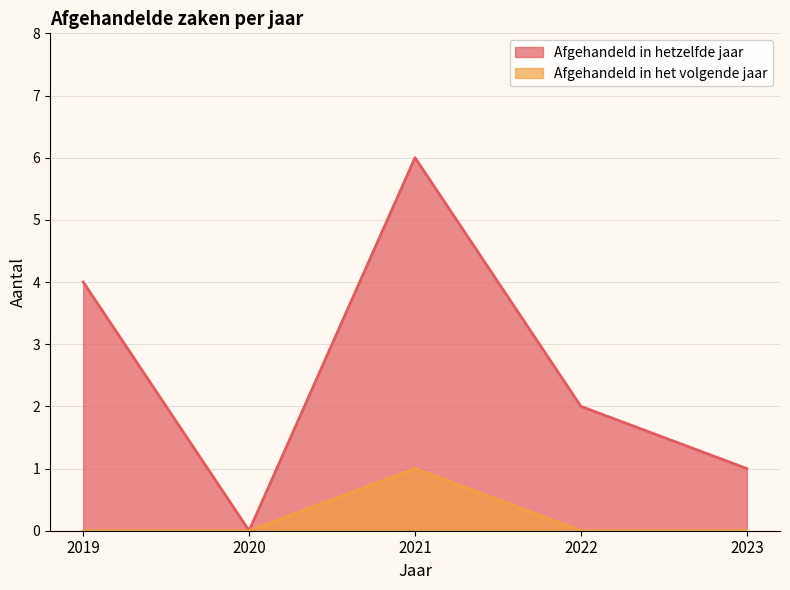

Reading left to right, what are all the values shown in this chart?

Afgehandeld in hetzelfde jaar: 2019=4	2020=0	2021=6	2022=2	2023=1
Afgehandeld in het volgende jaar: 2019=0	2020=0	2021=1	2022=0	2023=0